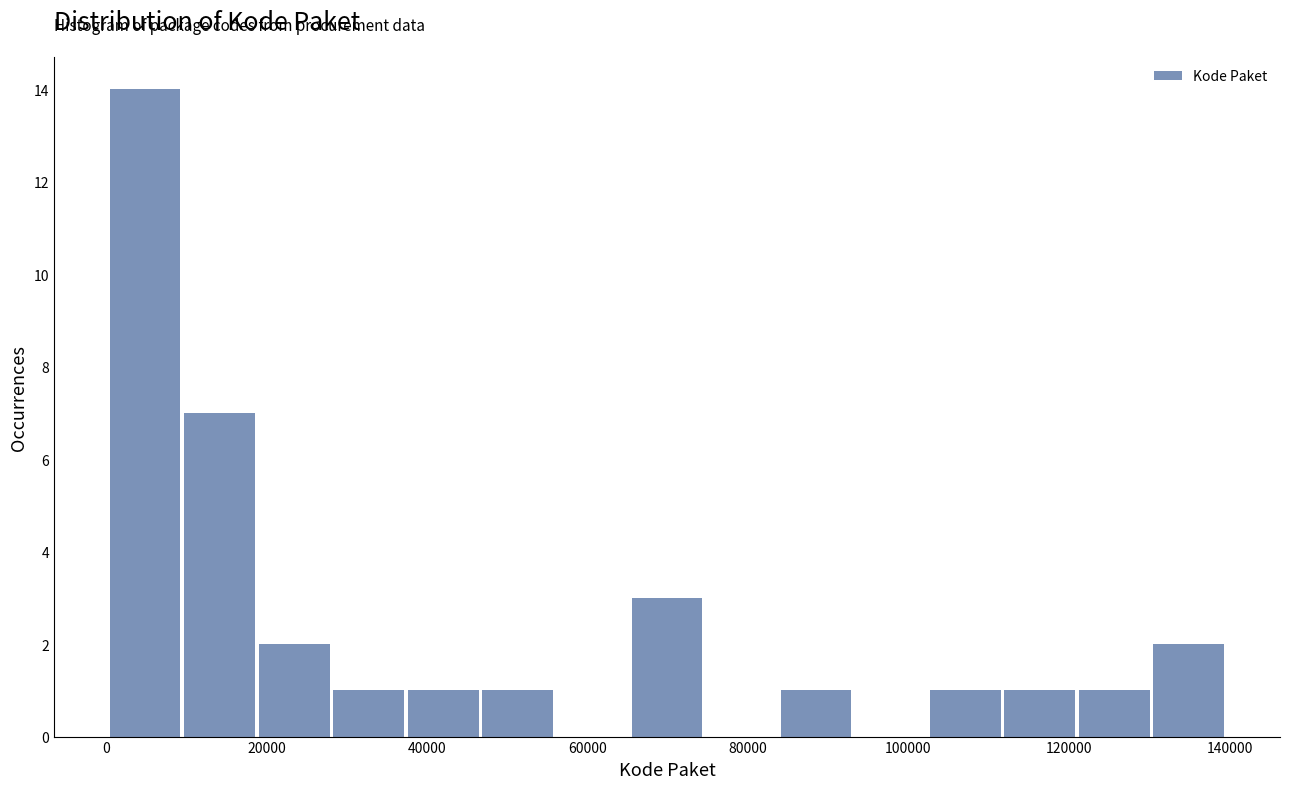

Reading left to right, transcribe this chart: for each bar, give the range it covers on the x-axis and its height. Neither the bar edges nor the heights are printed on the chart, so give them approximately, as read against the axes.

0 to 10000: 14
10000 to 20000: 7
20000 to 28000: 2
28000 to 38000: 1
38000 to 46000: 1
46000 to 56000: 1
56000 to 66000: 0
66000 to 74000: 3
74000 to 84000: 0
84000 to 94000: 1
94000 to 102000: 0
102000 to 112000: 1
112000 to 122000: 1
122000 to 130000: 1
130000 to 140000: 2